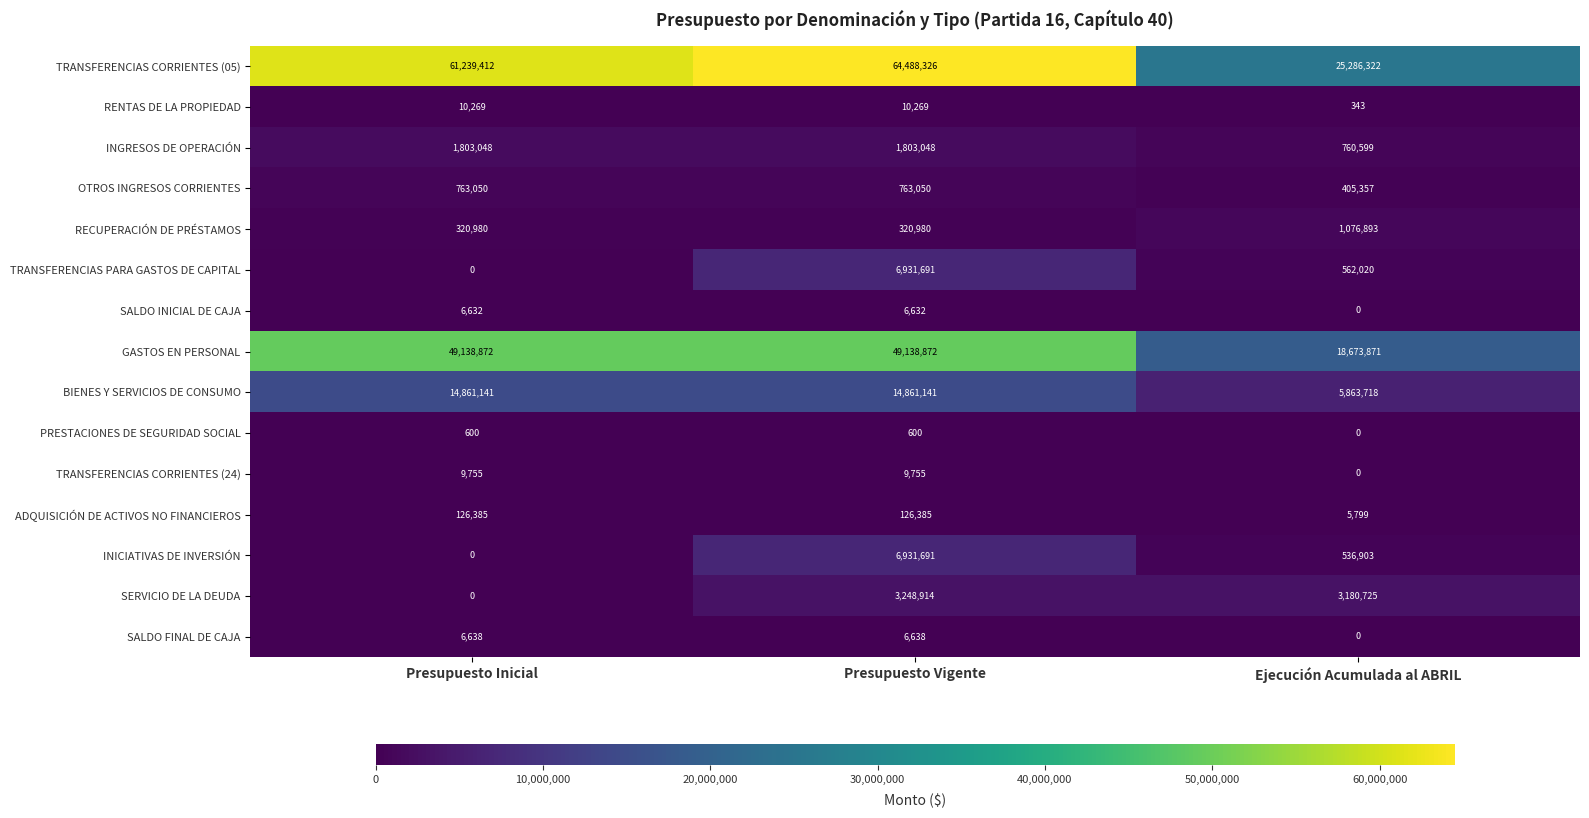

Is the value of SERVICIO DE LA DEUDA at Ejecución Acumulada al ABRIL greater than the value of INICIATIVAS DE INVERSIÓN at Ejecución Acumulada al ABRIL?

Yes